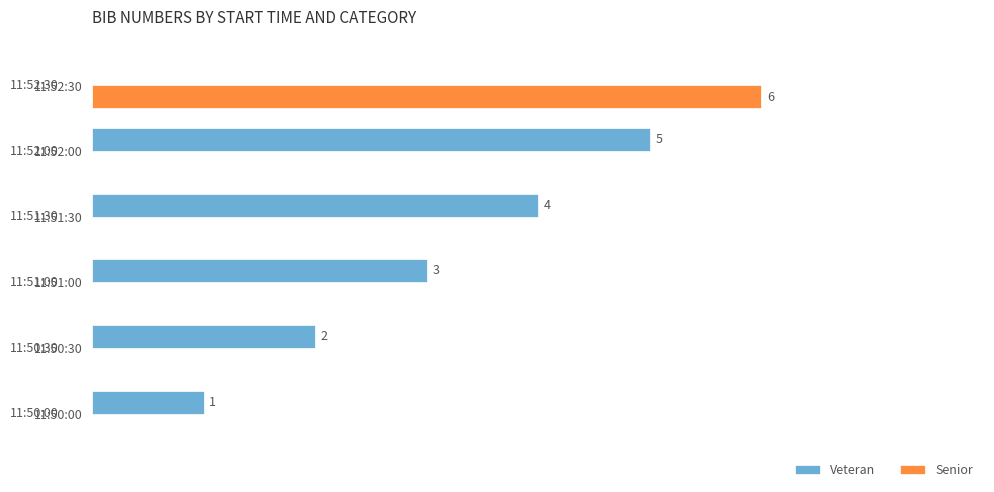

Where is Veteran nearest to the value 2?

11:50:30